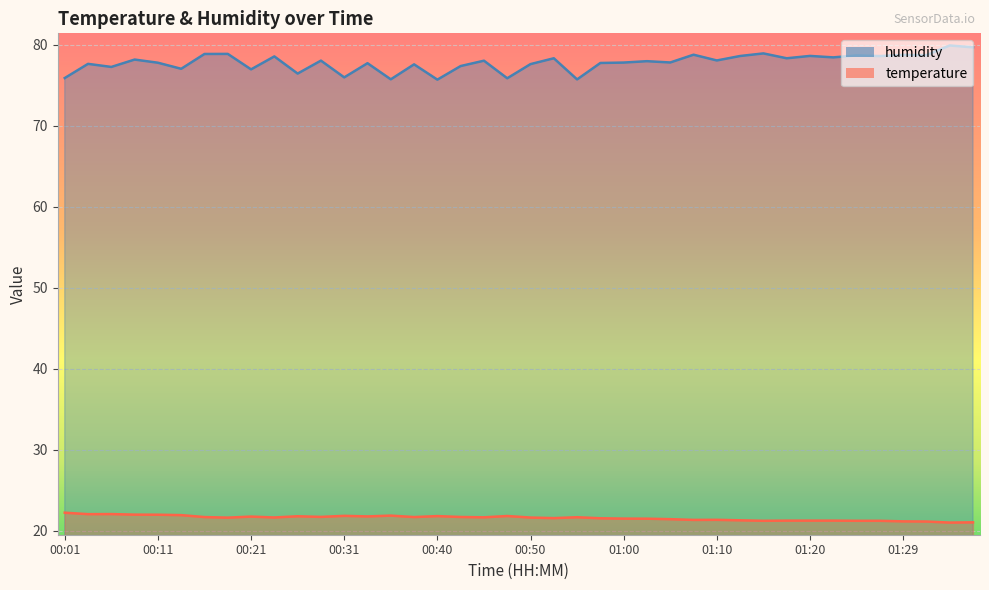

Which category has the lowest value in the temperature series?

01:34